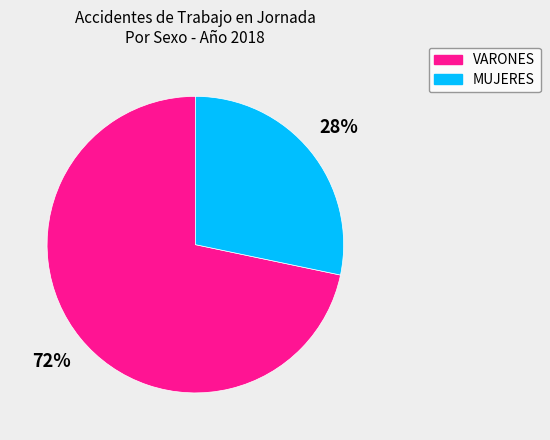

Rank the categories by value from highest to lowest.

VARONES, MUJERES